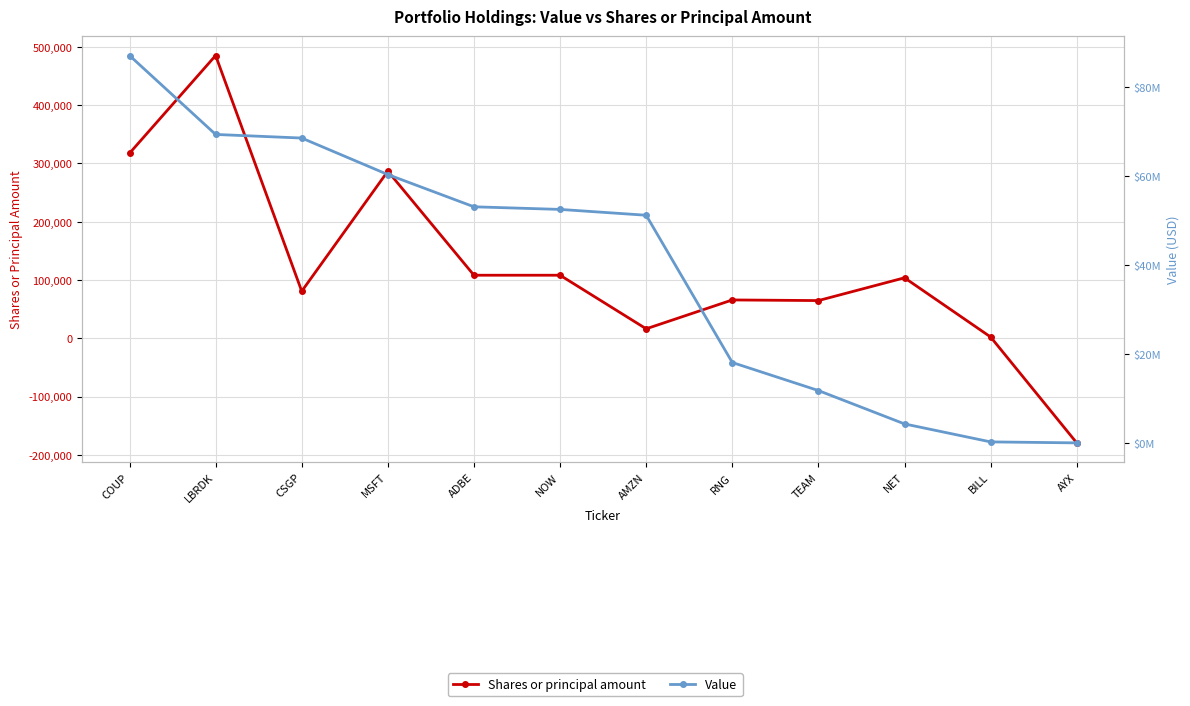

At which label is Value closest to 43535500?

AMZN